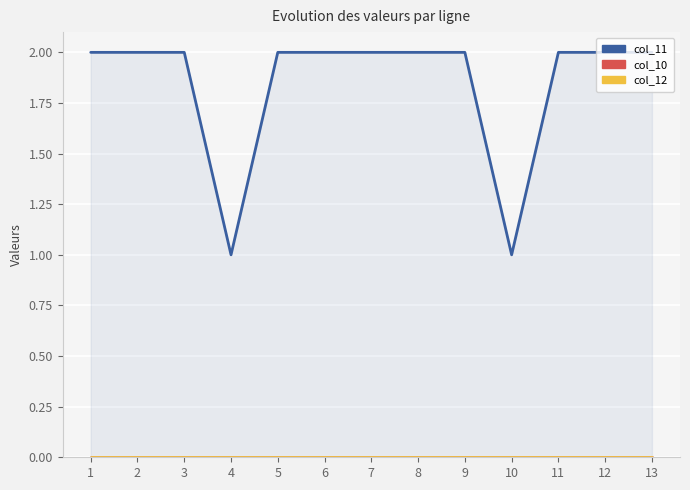

What are all the series names shown in the legend?

col_11, col_10, col_12